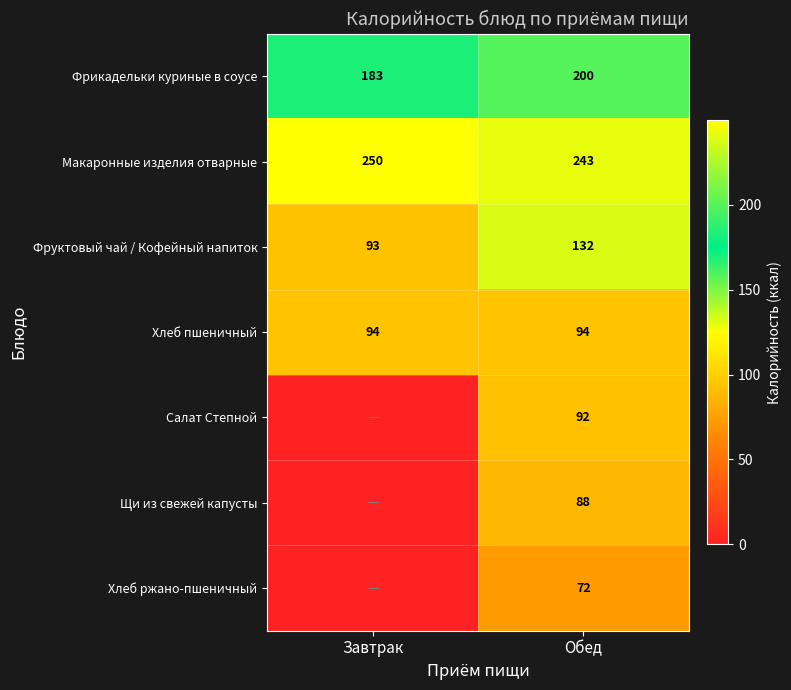

Read the Макаронные изделия отварные value at Завтрак.

250